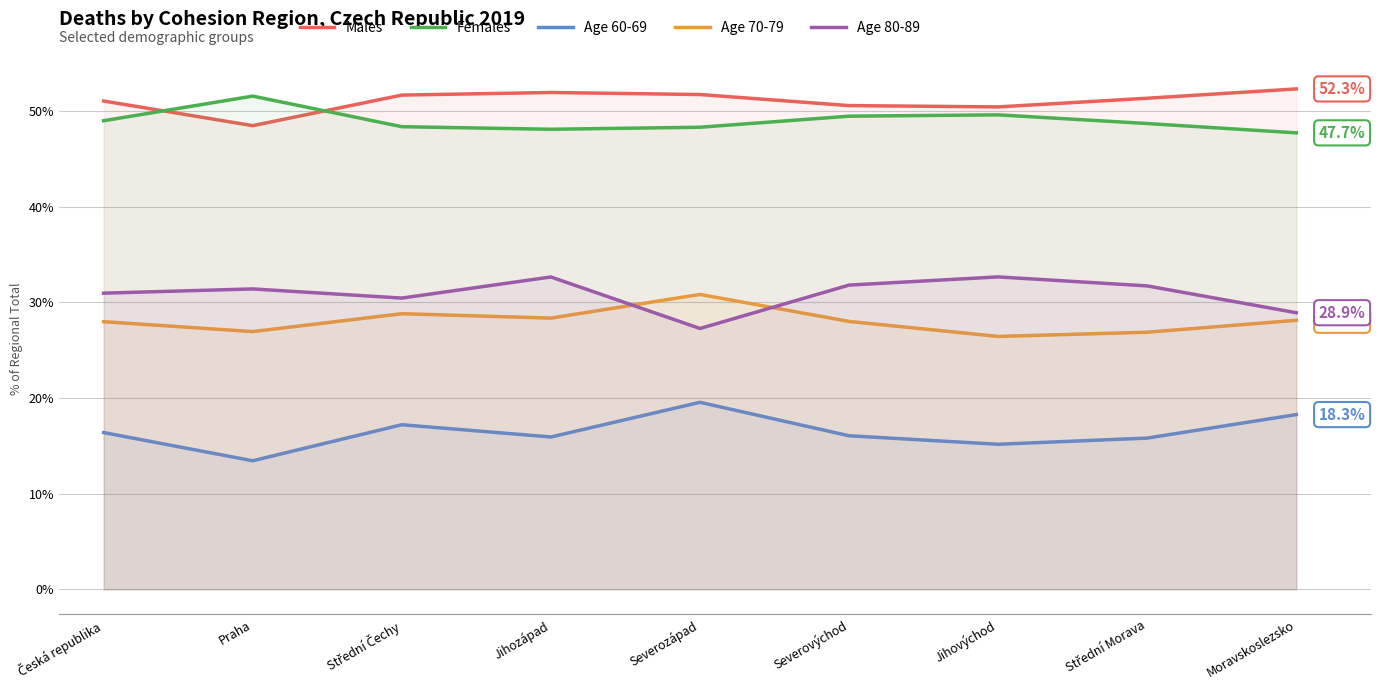

Which label corresponds to the smallest value in the chart?

Praha